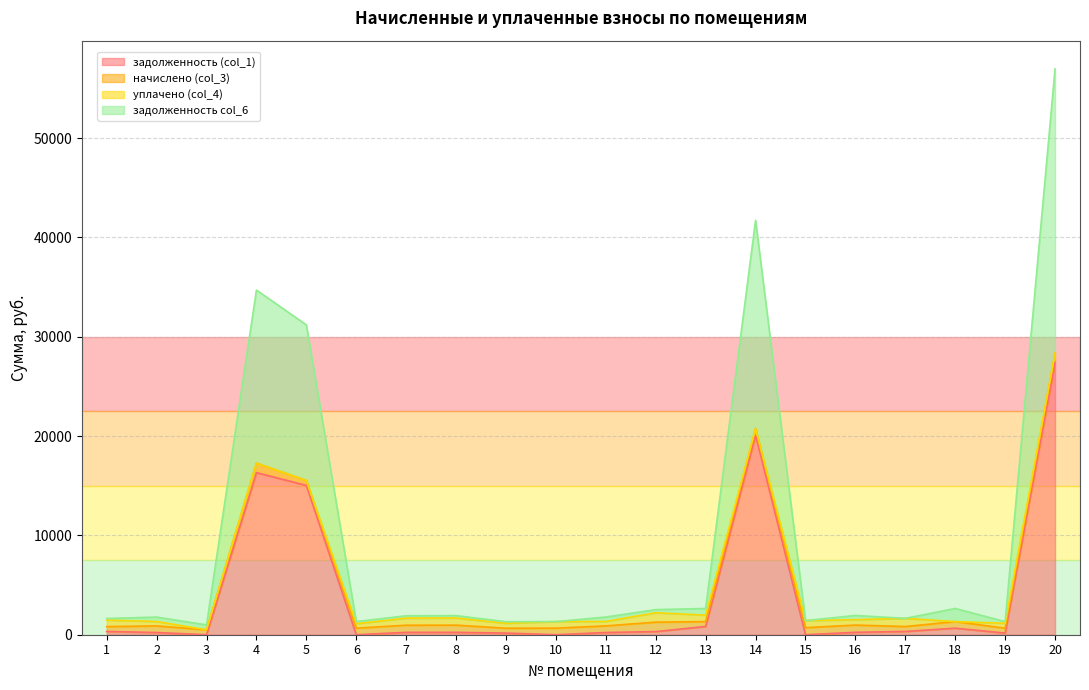

What are all the series names shown in the legend?

задолженность (col_1), начислено (col_3), уплачено (col_4), задолженность col_6